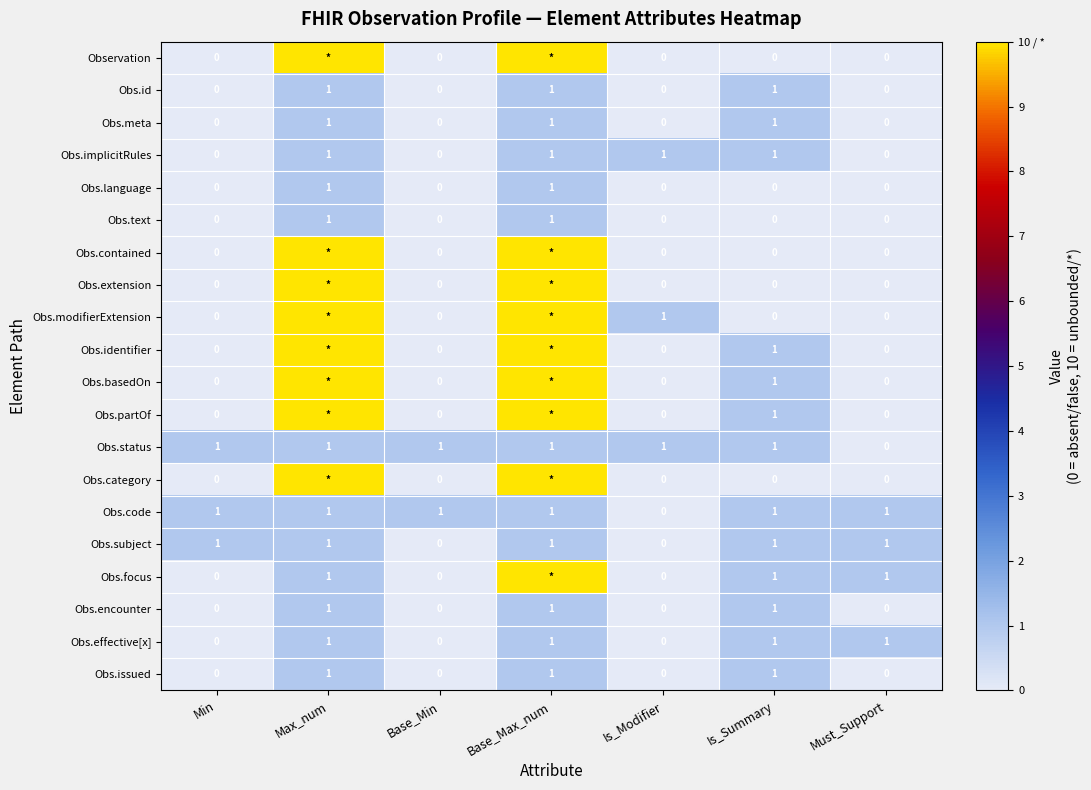

Which category has the highest value across all series?

Max_num